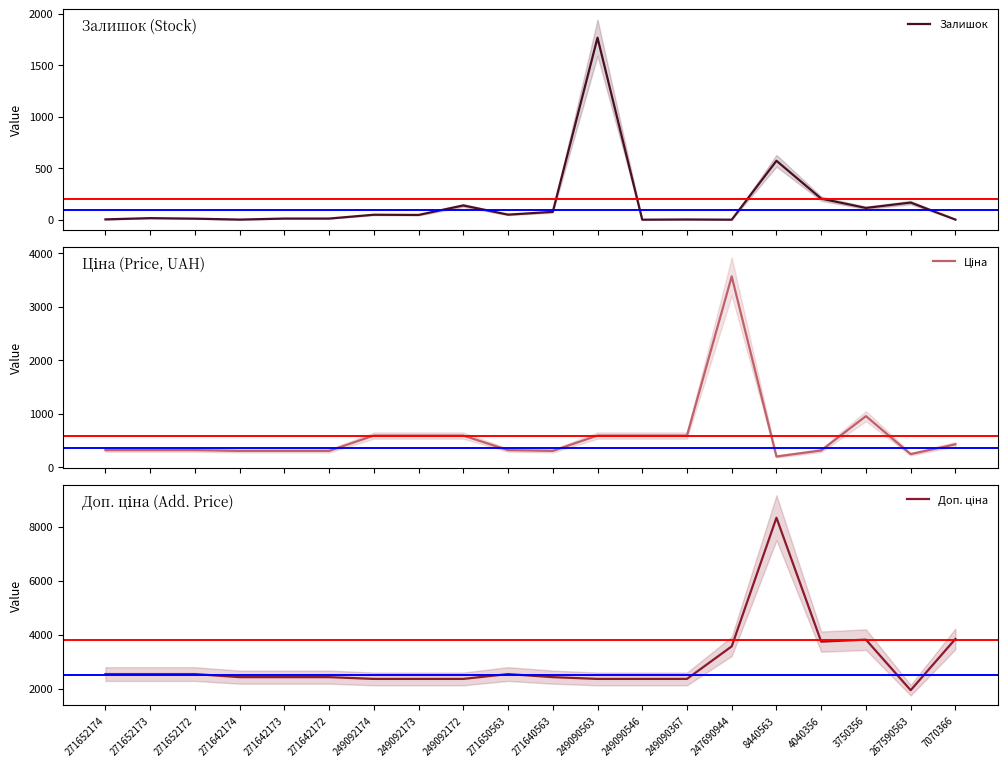

After their last crossing, which series has the higher values: Залишок or Ціна?

Ціна